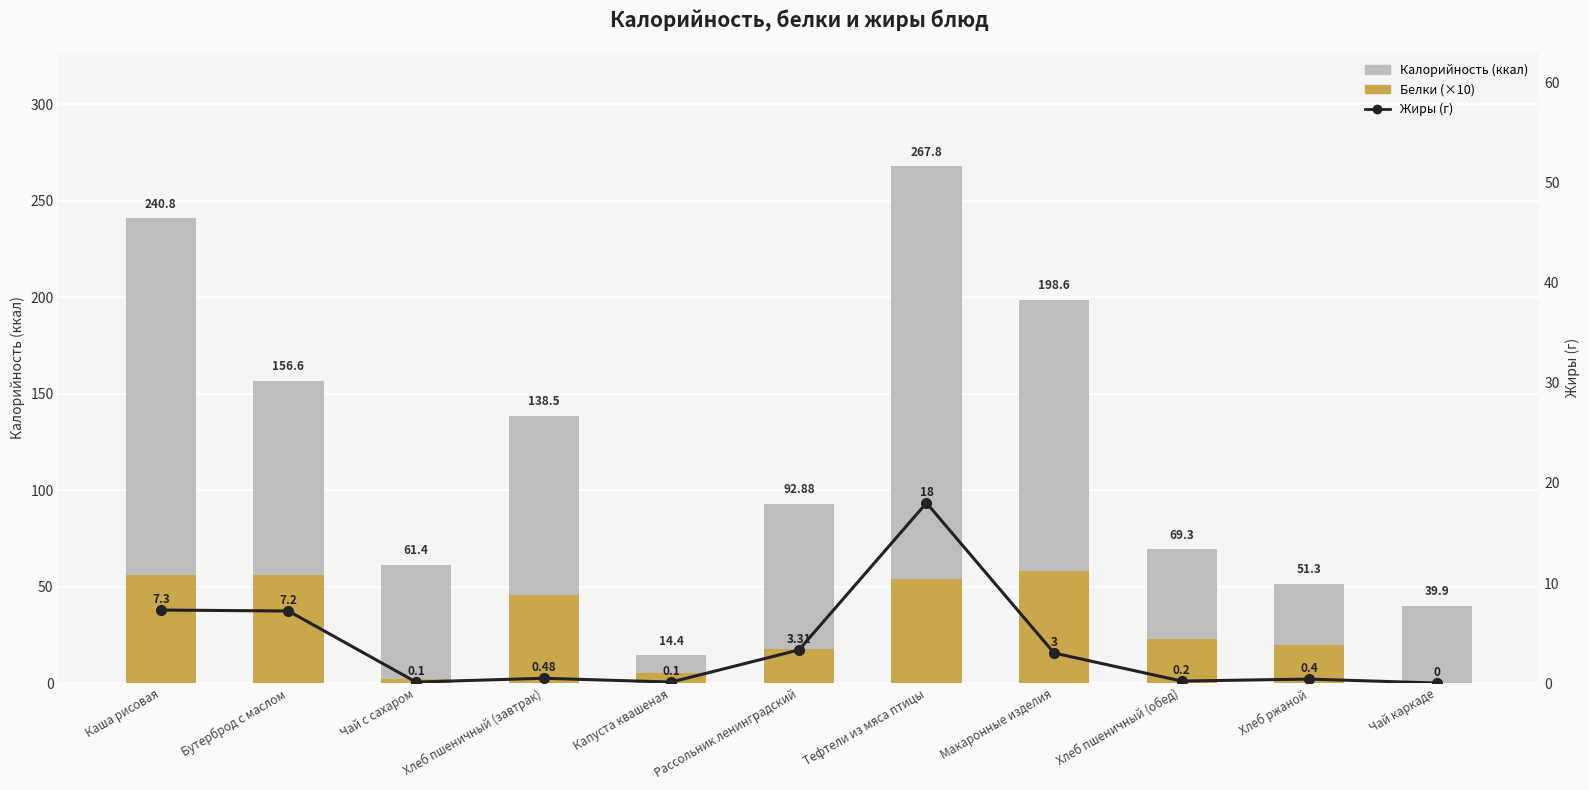

What position from the right is Тефтели из мяса птицы?

5